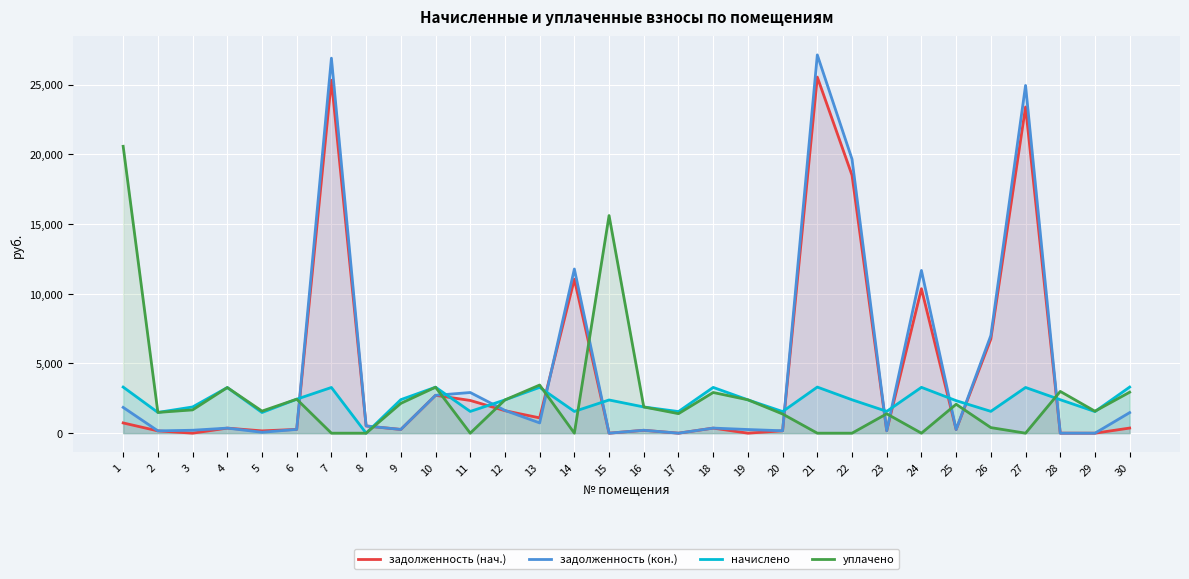

The value of начислено at 3 is 1879.4. True or false?

True